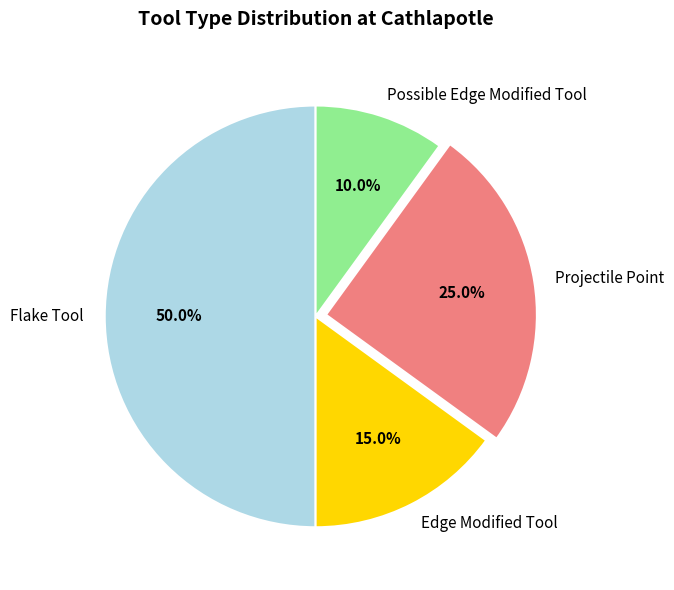

Is Edge Modified Tool the majority of the pie?

No